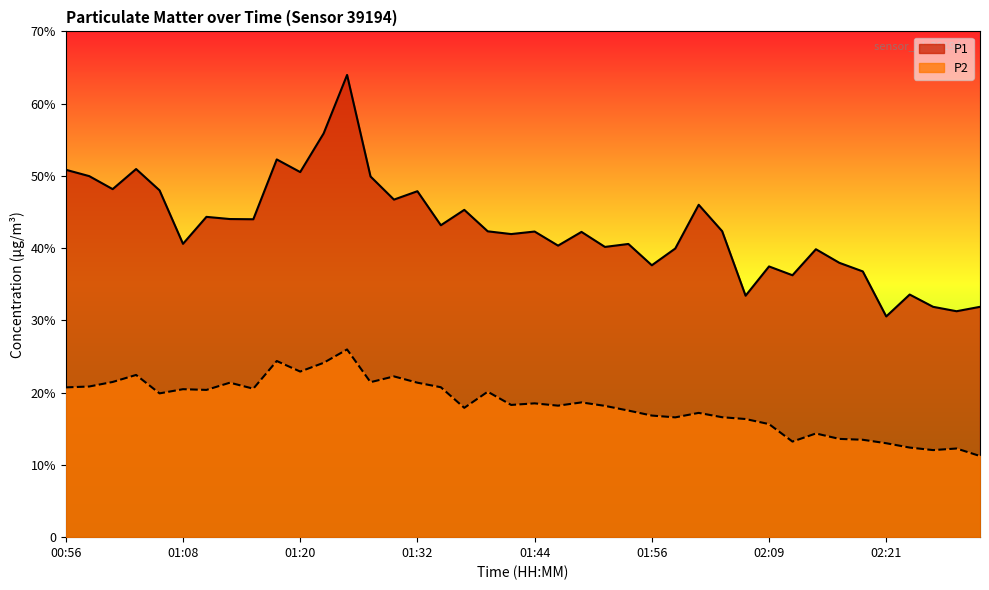

How many interior local peaks does the P1 series have?

13